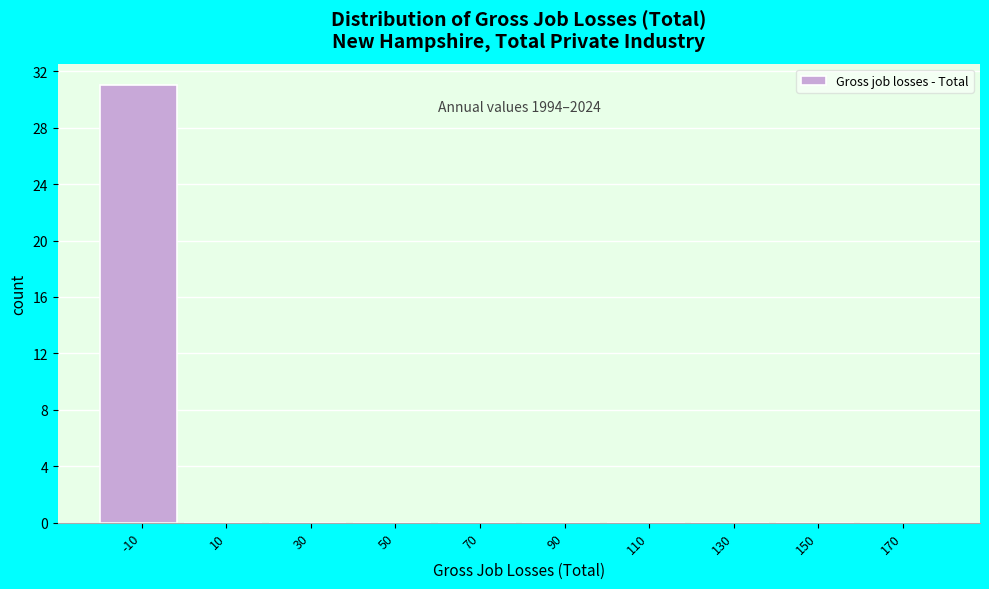

Reading left to right, extract all data points from this chart.

-10=31	10=0	30=0	50=0	70=0	90=0	110=0	130=0	150=0	170=0